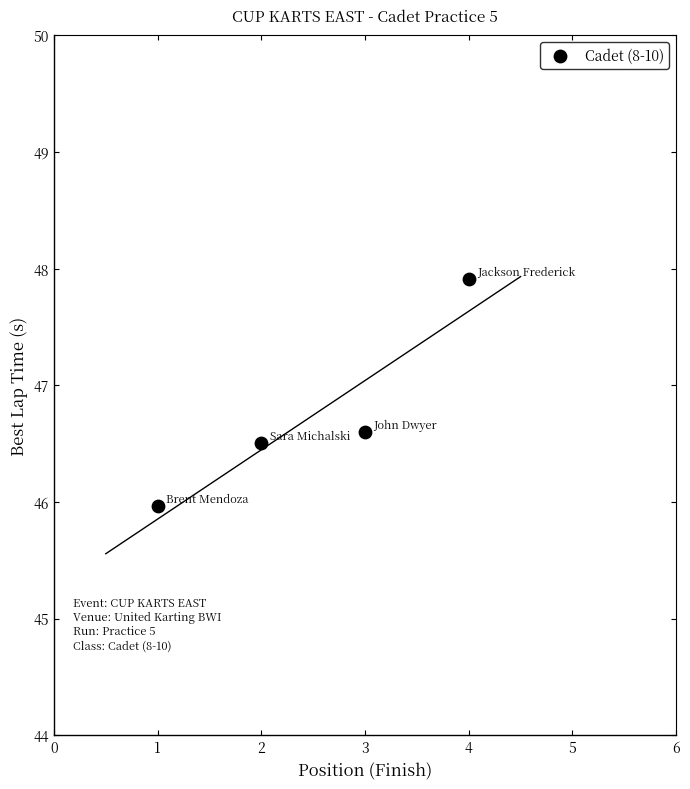

What is the range of X values (max minus min)?

3.0